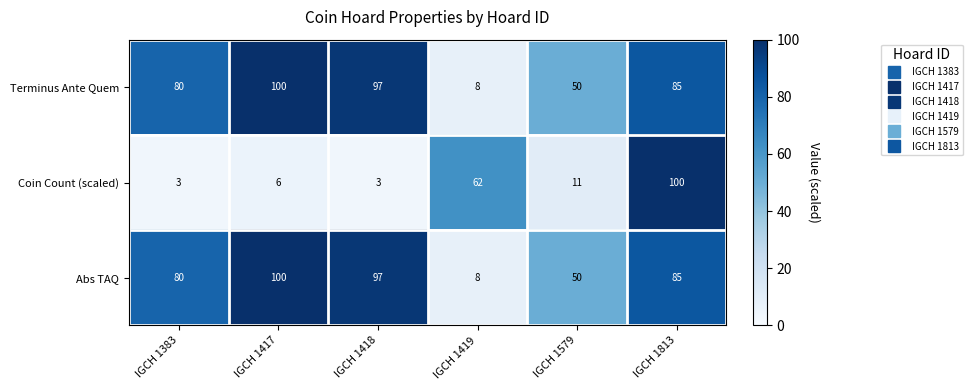

What is the spread (max minus min) of values at IGCH 1417?

94